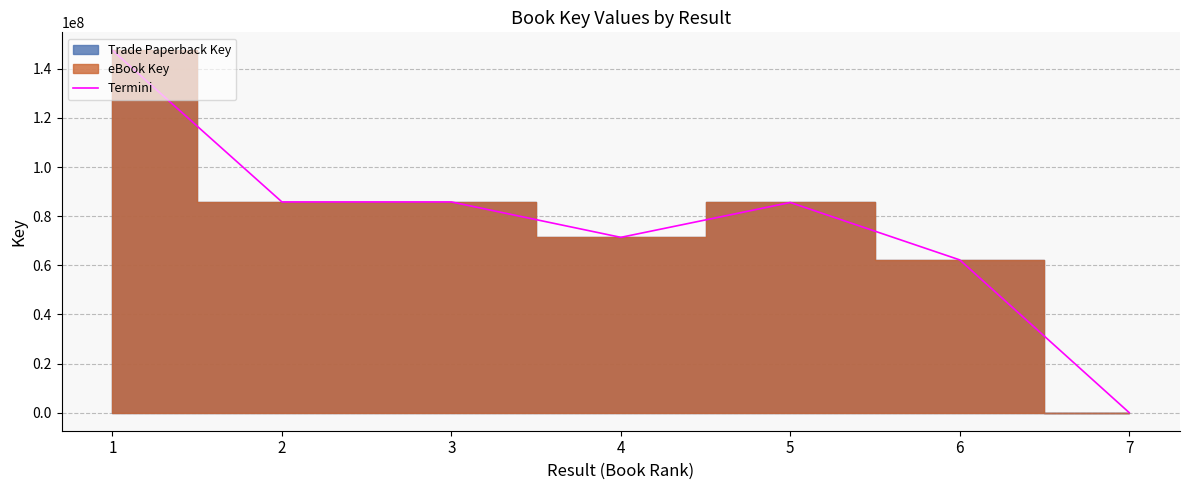

At which label is the value closest to 73759300?

4